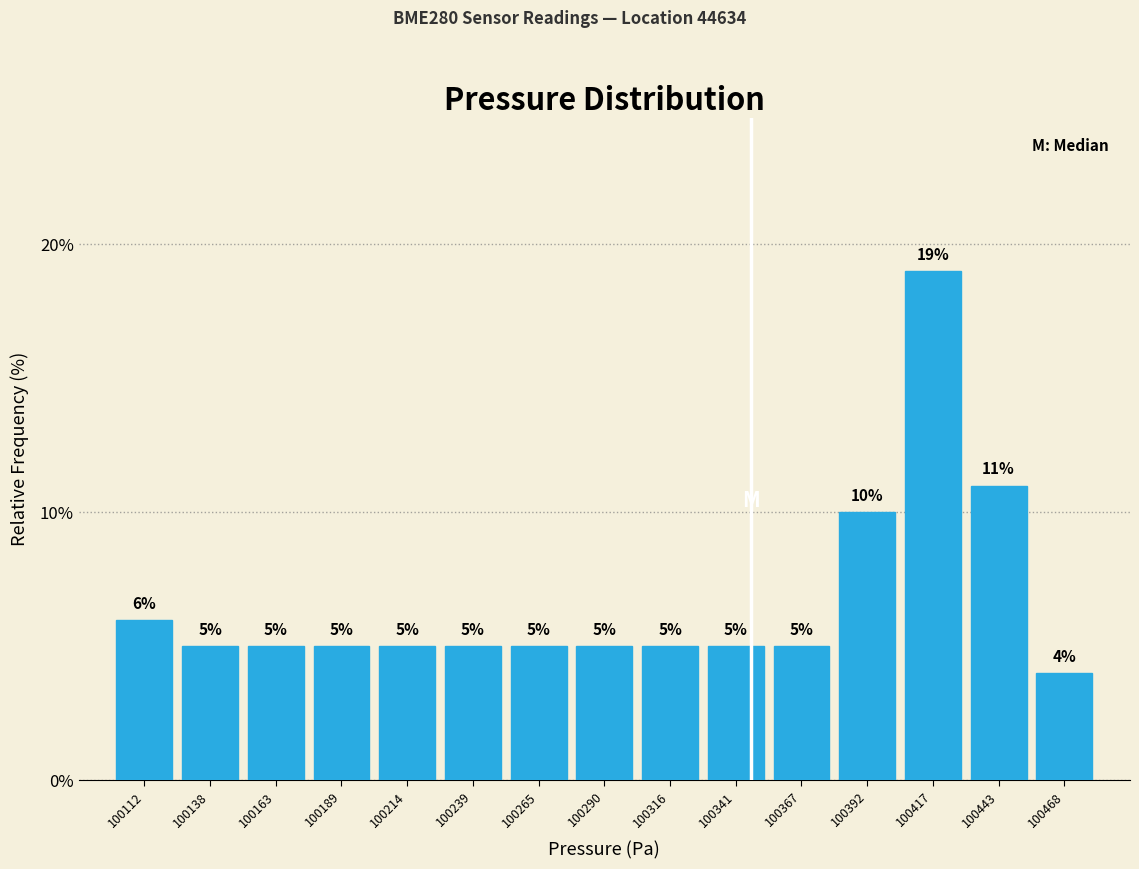

Reading left to right, list every bar in this chart as the range it spans on the x-axis followed by its height. The bar edges are not printed on the chart, so give them approximately, as read against the axis.

100100 to 100125: 6
100125 to 100150: 5
100150 to 100175: 5
100175 to 100200: 5
100200 to 100225: 5
100225 to 100255: 5
100255 to 100280: 5
100280 to 100305: 5
100305 to 100330: 5
100330 to 100355: 5
100355 to 100380: 5
100380 to 100405: 10
100405 to 100430: 19
100430 to 100455: 11
100455 to 100480: 4